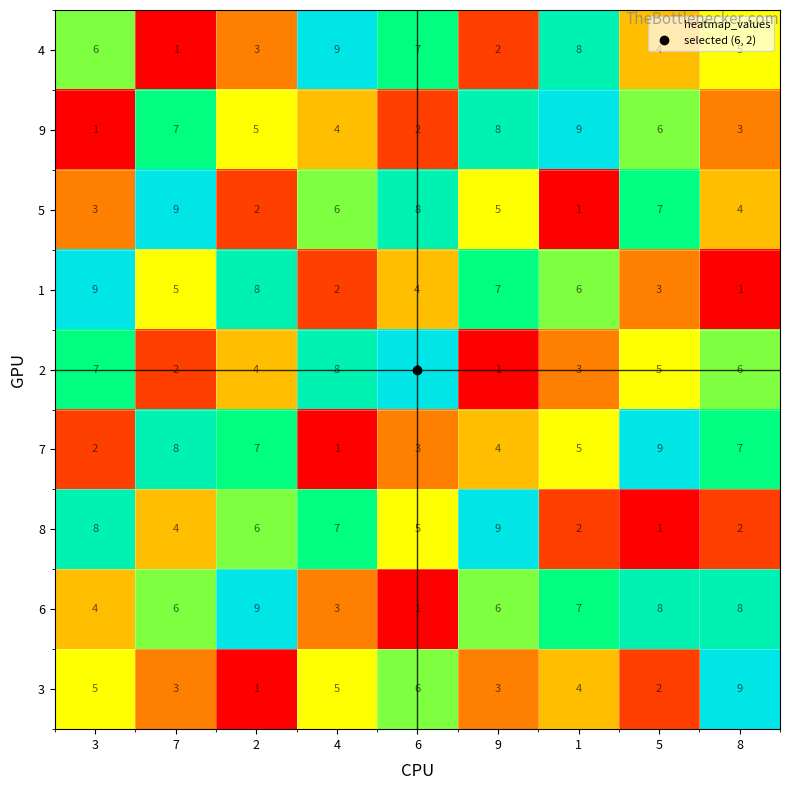

What value does the 2 series have at 2?

4